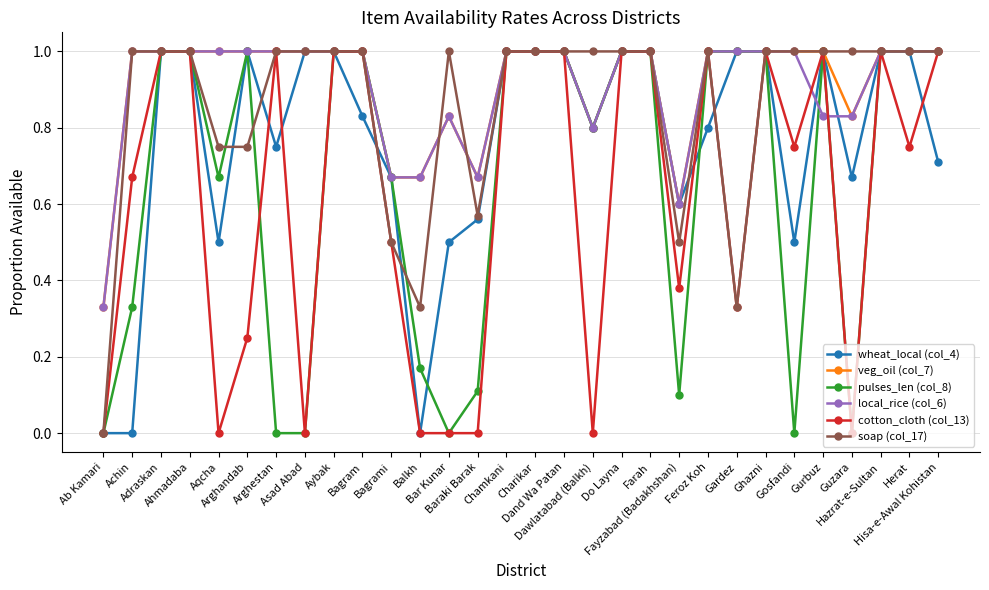

What are all the series names shown in the legend?

wheat_local (col_4), veg_oil (col_7), pulses_len (col_8), local_rice (col_6), cotton_cloth (col_13), soap (col_17)